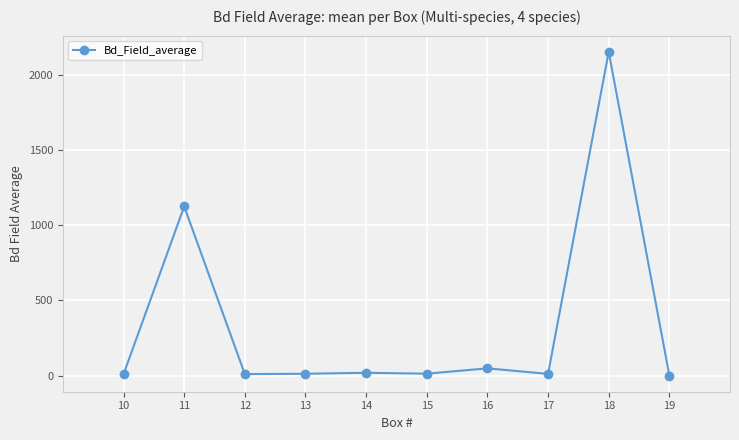

What is the greatest value displayed?

2153.6